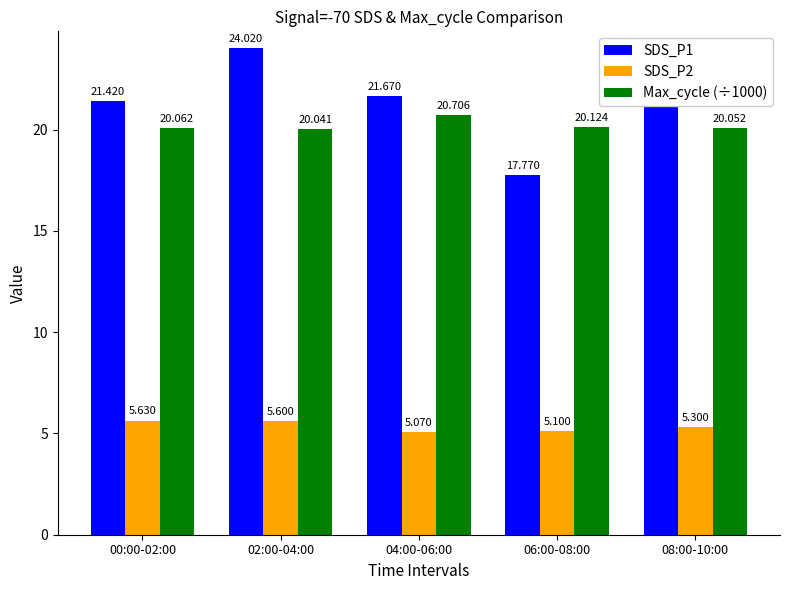

Which label corresponds to the largest value in the chart?

02:00-04:00